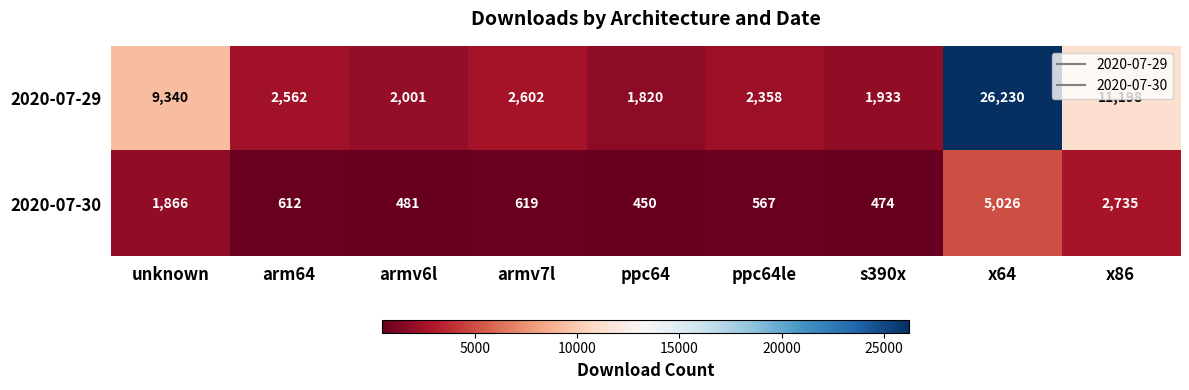

What is the sum of the 2020-07-30 values at armv6l and armv7l?

1100